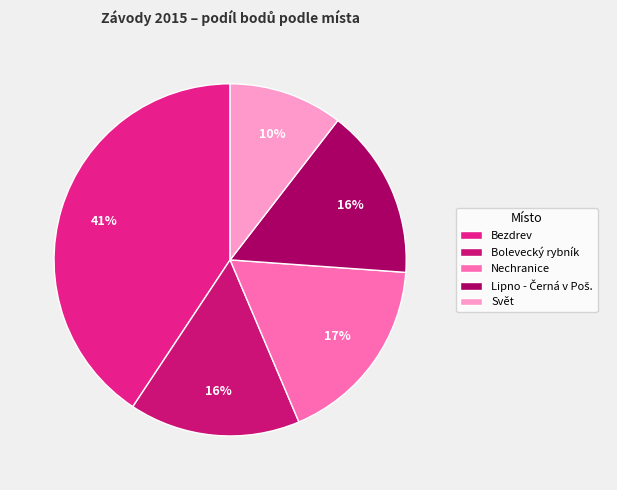

How many slices are in this pie chart?

5